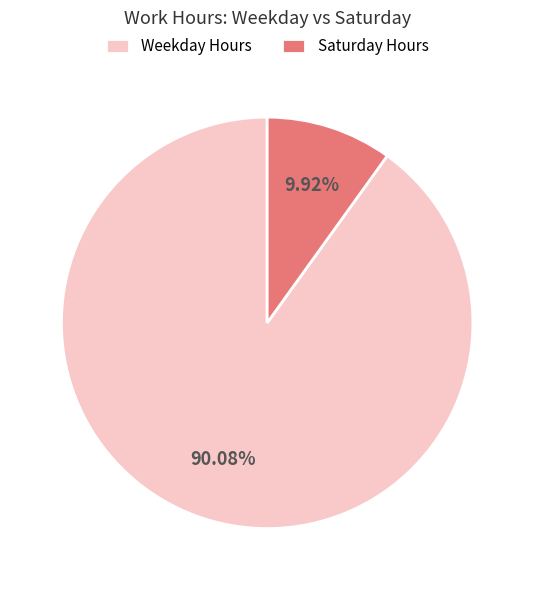

Which category has the smallest portion of the pie?

Saturday Hours